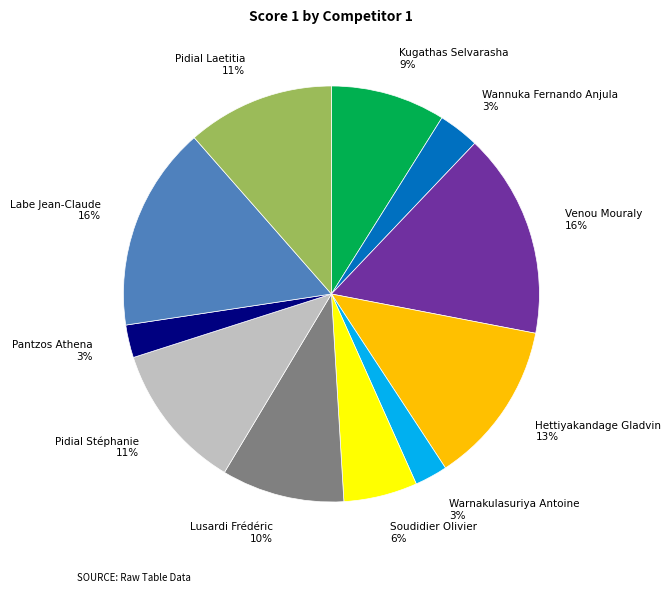

How many segments does this pie chart have?

11